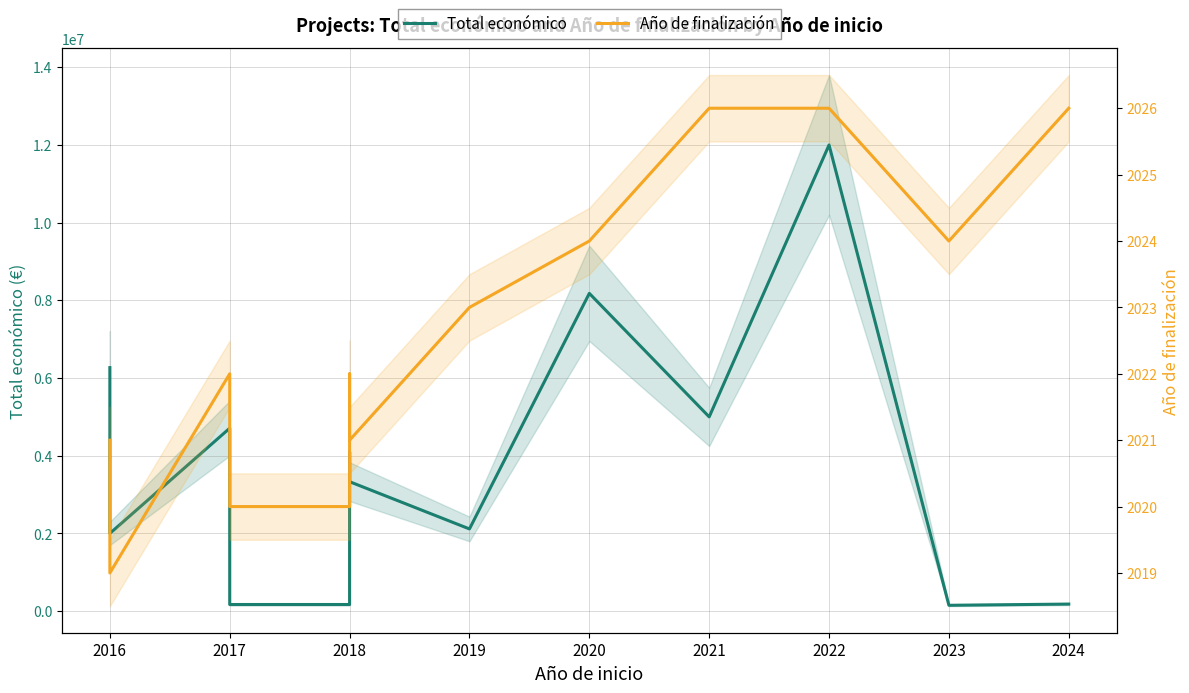

True or false: Total económico and Año de finalización cross at least once.

False